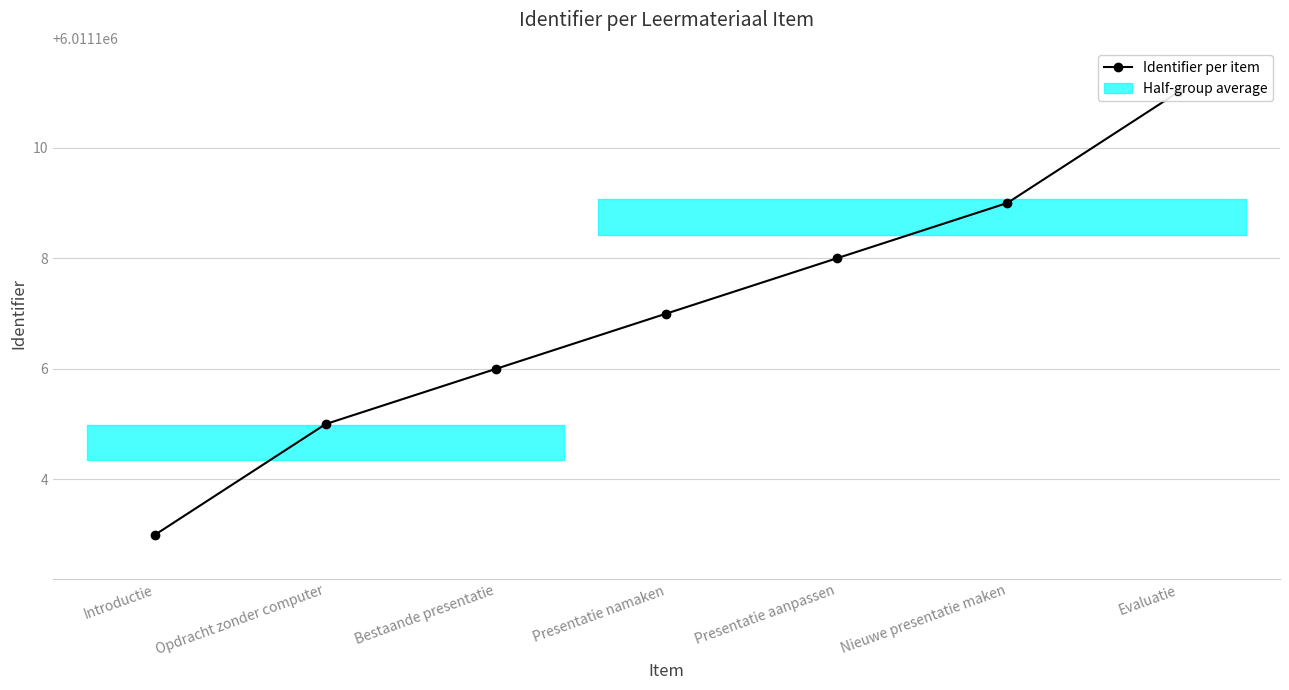

True or false: the data has more than 1 interior local peaks.

False